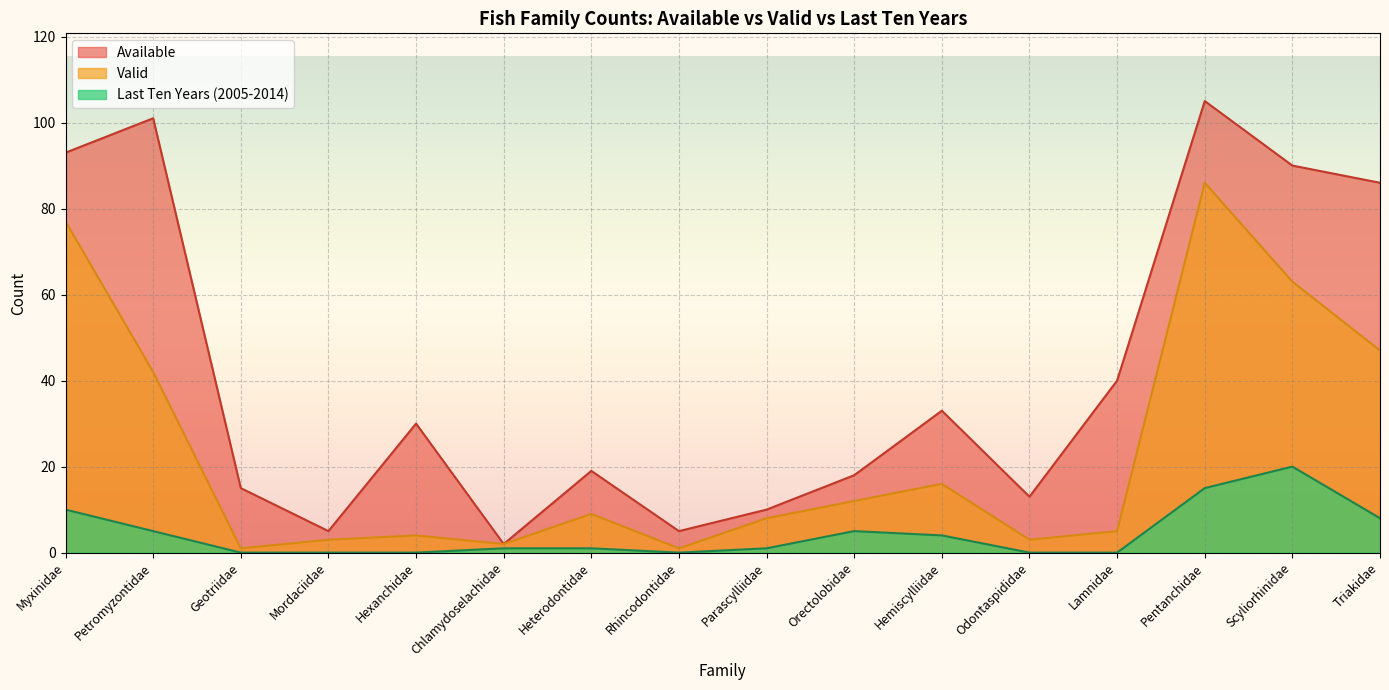

What is the label of the 16th point from the right?

Myxinidae